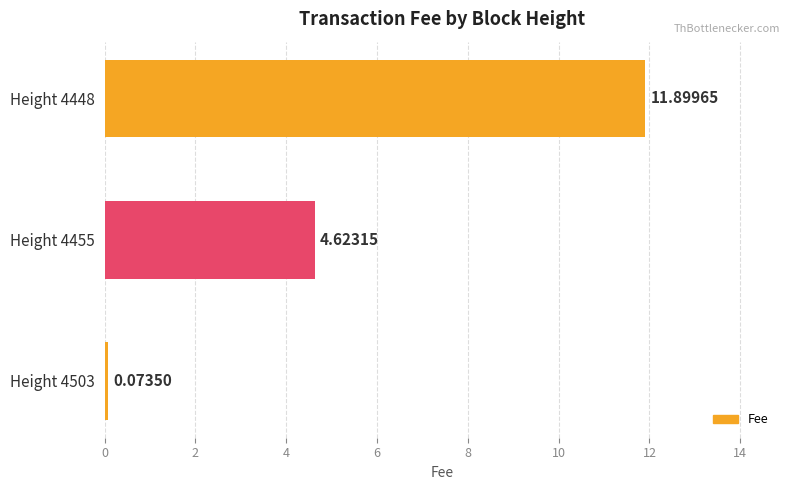

List the labels in order of value, smallest first.

Height 4503, Height 4455, Height 4448